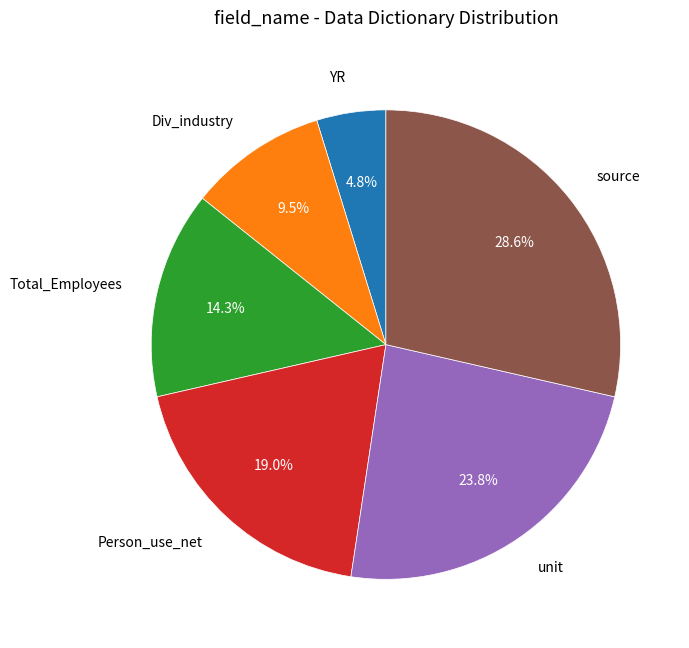

To the nearest percent, what is the difference between the largest and smallest slice percentages?

24%